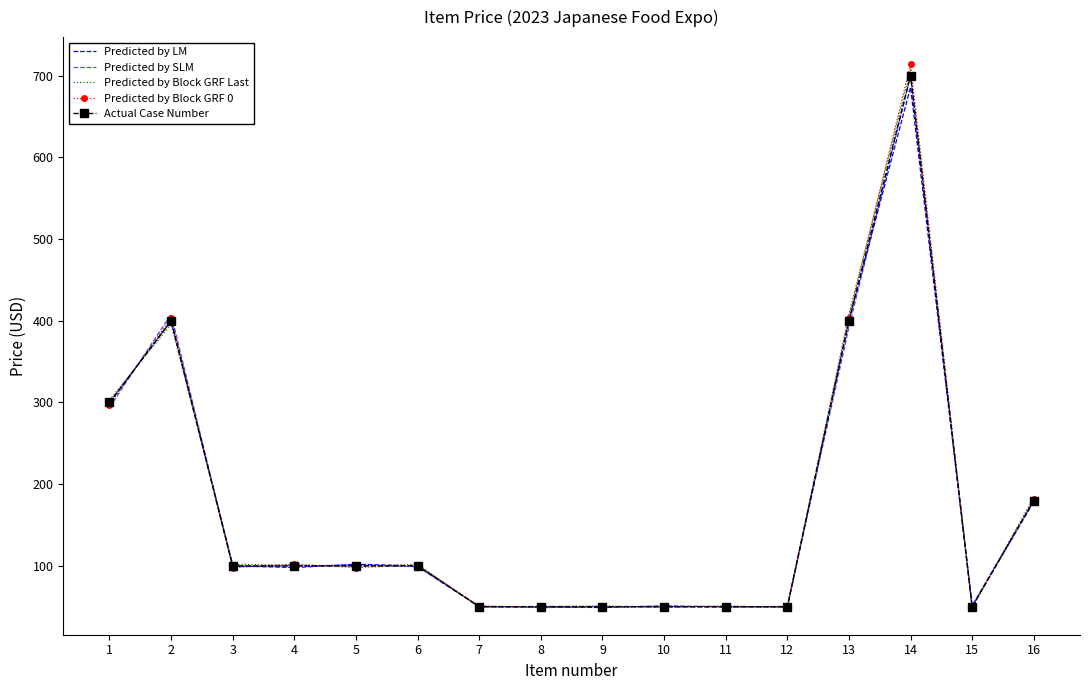

Which series ends up on top after the final intersection of Actual Case Number and Predicted by LM?

Predicted by LM